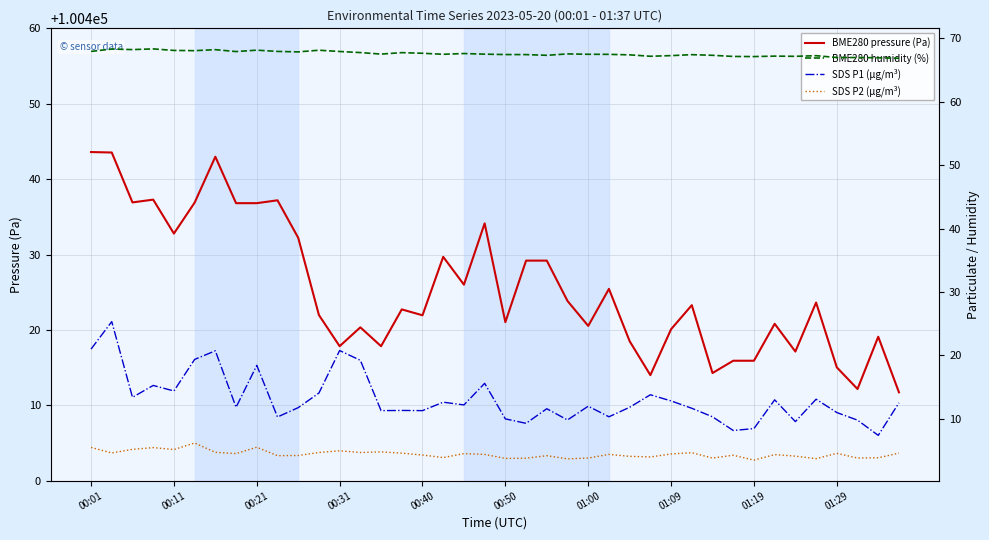

What is the difference between the maximum and minimum values in the SDS P1 (µg/m³) series?

17.9